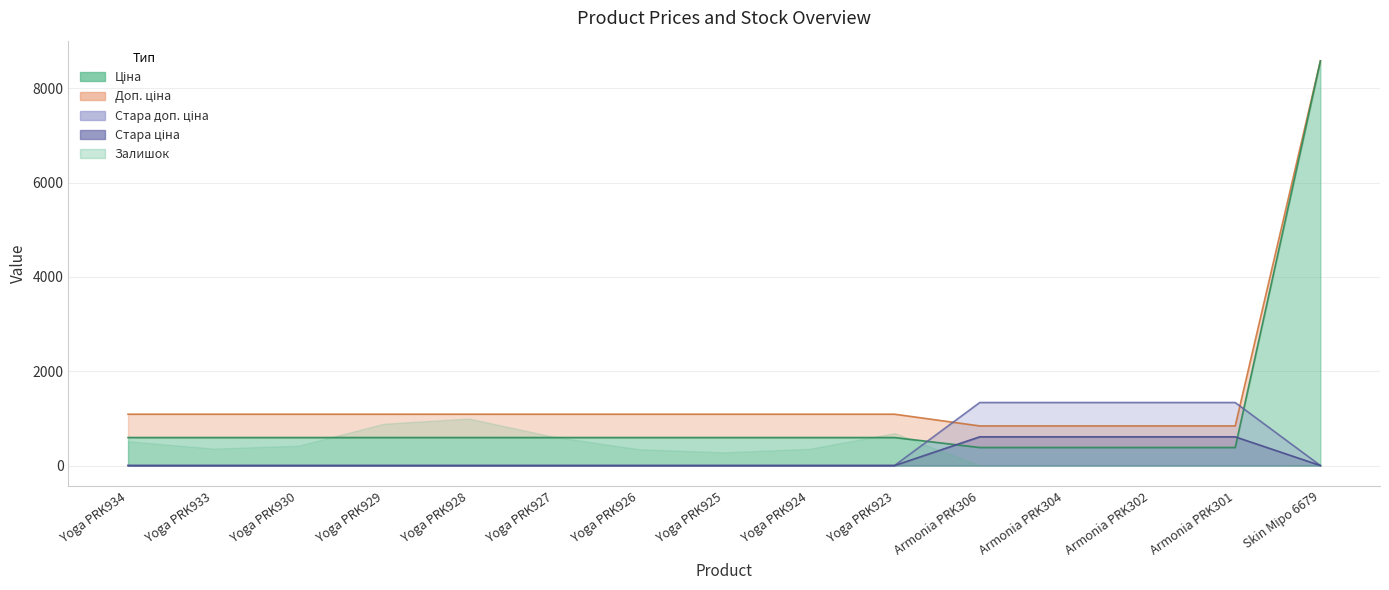

The value of Стара доп. ціна at Yoga PRK933 is -223.2. True or false?

False